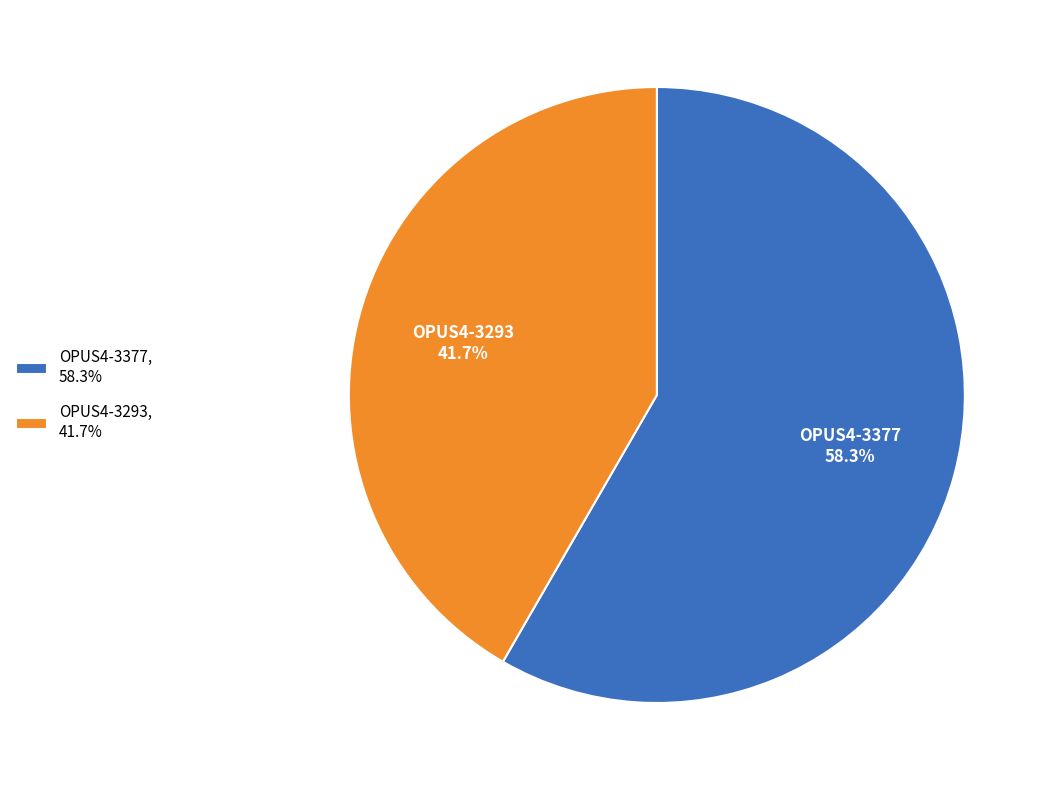

To the nearest percent, what is the average slice percentage?

50%